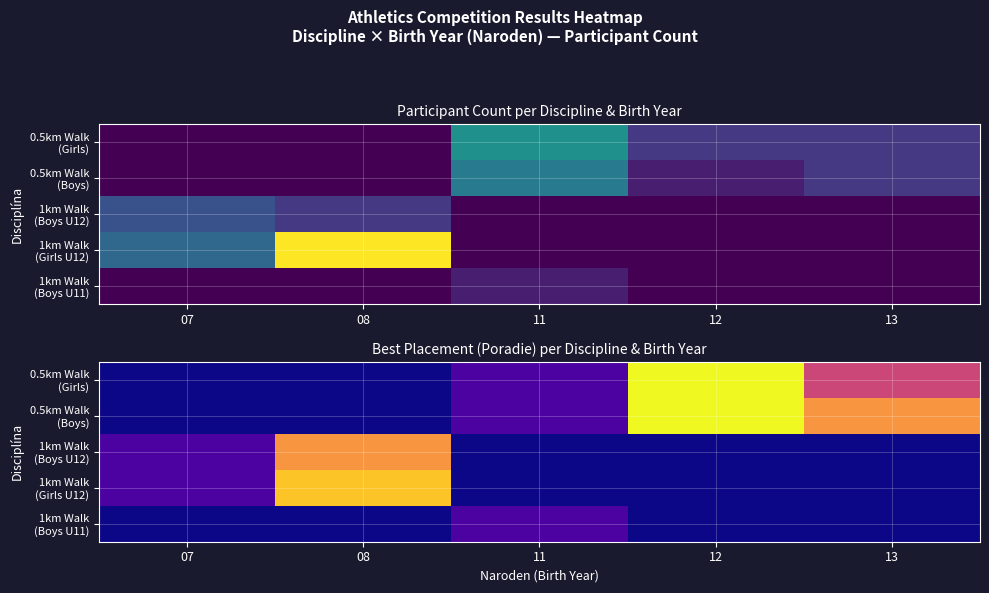

The value of 0.5km Walk (Girls) at 11 is 2. True or false?

False